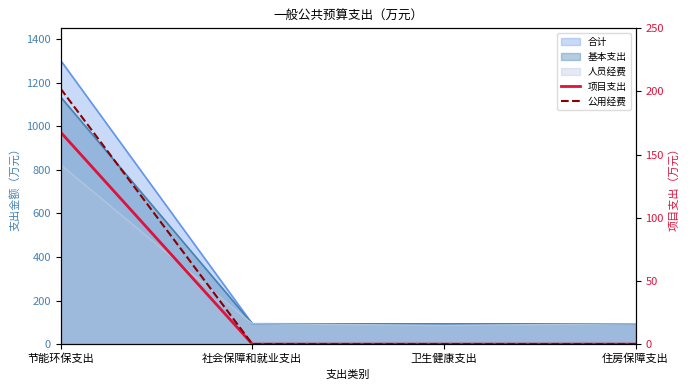

True or false: 公用经费 and 项目支出 cross at least once.

False